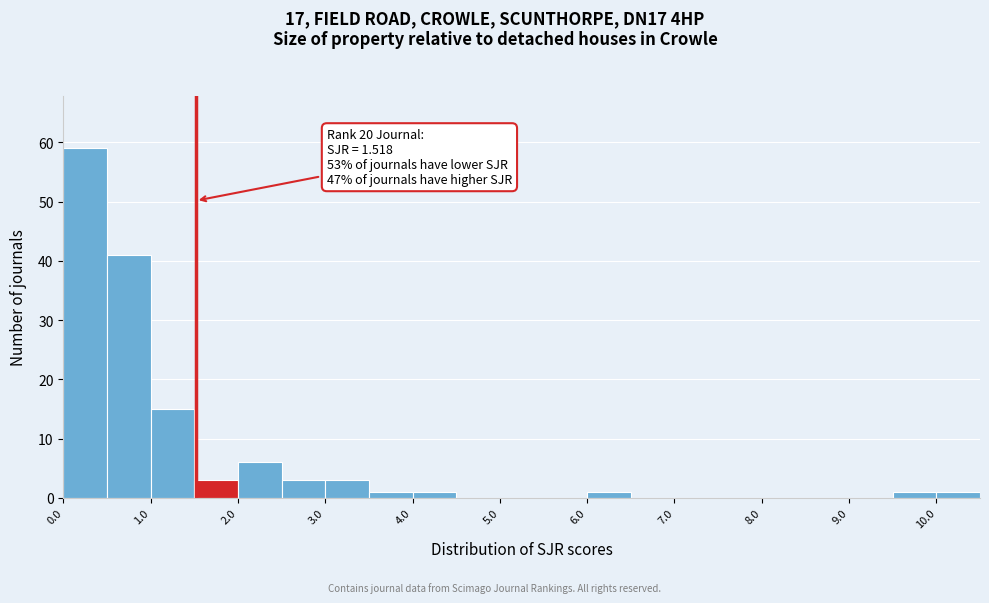

Which range on the x-axis has the tallest bar?

0.0 to 0.5